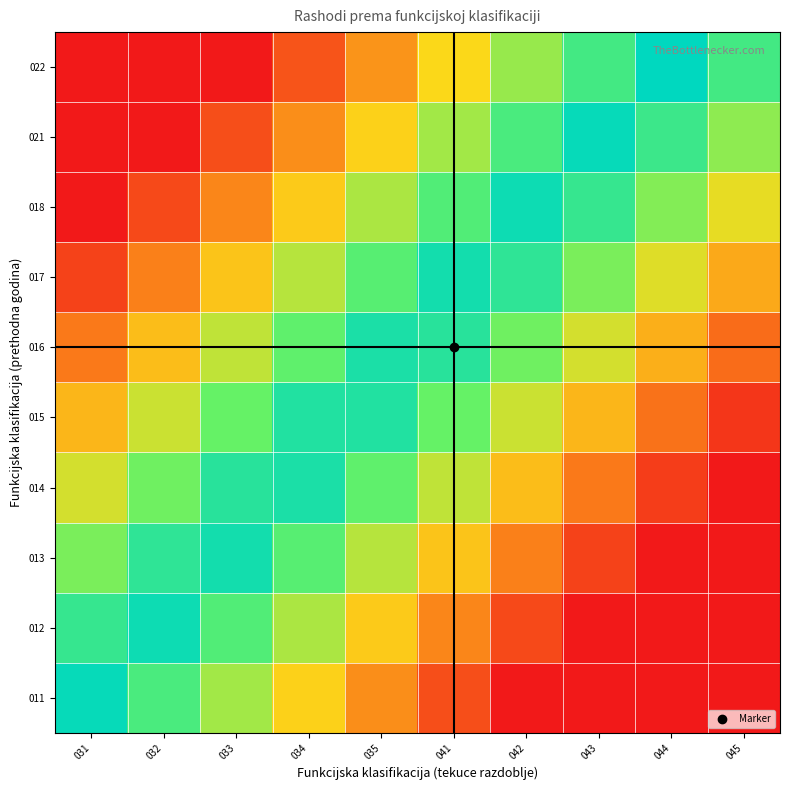

At 043, list the series in order from largest to smallest.

021, 018, 022, 017, 016, 015, 014, 013, 011, 012